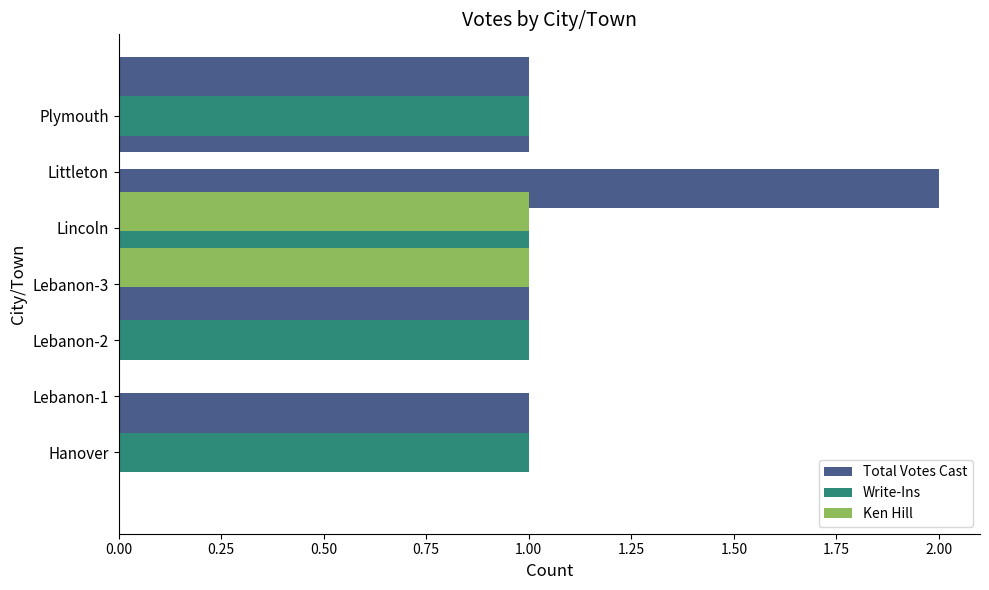

Reading right to left, transcribe all the data shown in this chart.

Total Votes Cast: 1	1	2	0	1	0	1
Write-Ins: 1	0	1	0	1	0	1
Ken Hill: 0	1	1	0	0	0	0